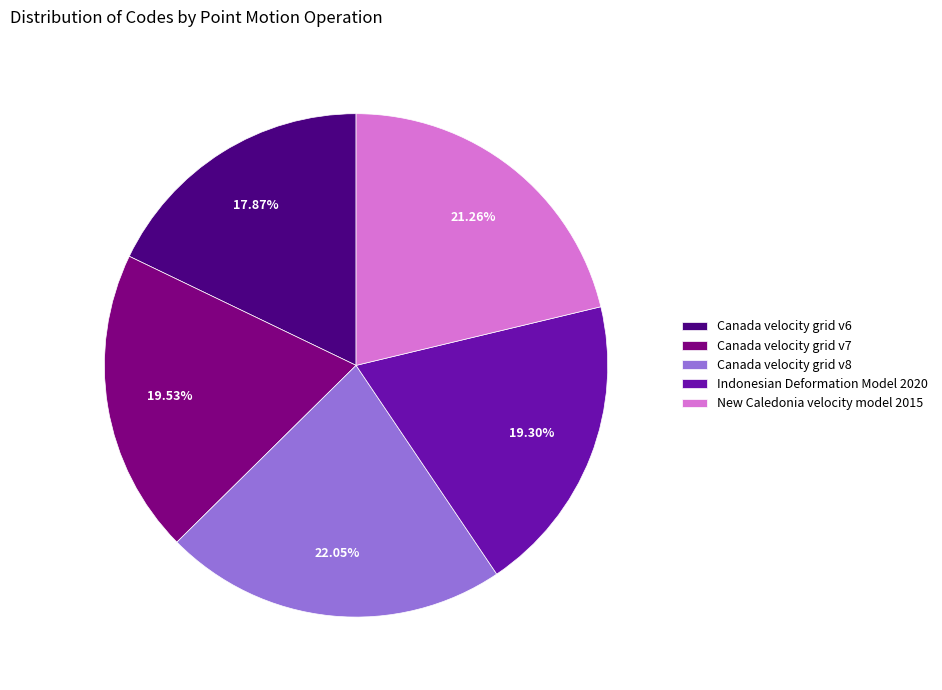

Is the sum of Canada velocity grid v6 and Indonesian Deformation Model 2020 greater than half?

No